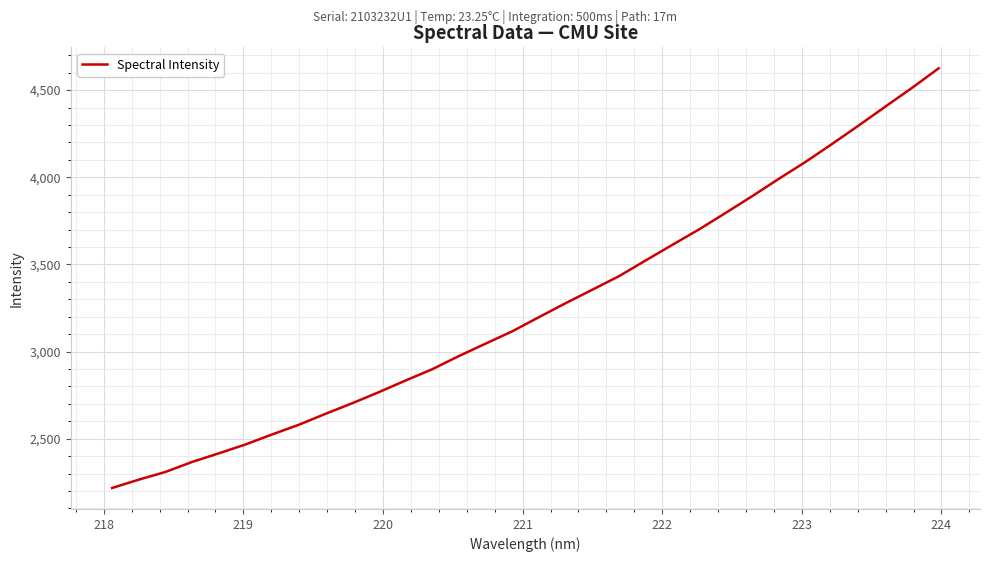

How many series are shown in this chart?

1